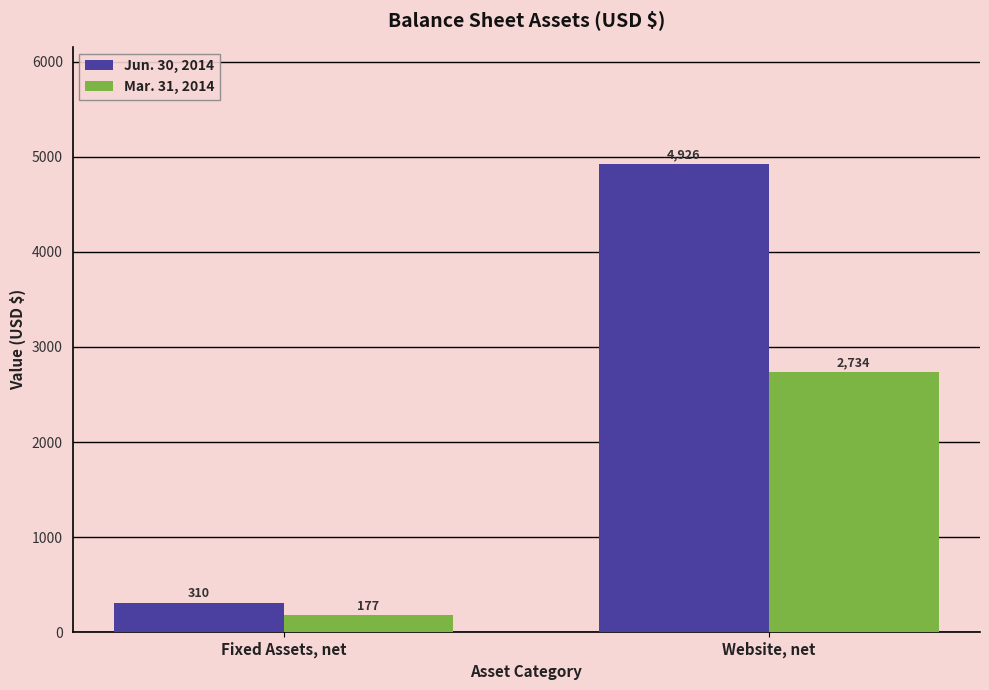

Between Fixed Assets, net and Website, net, which series saw the biggest shift?

Jun. 30, 2014